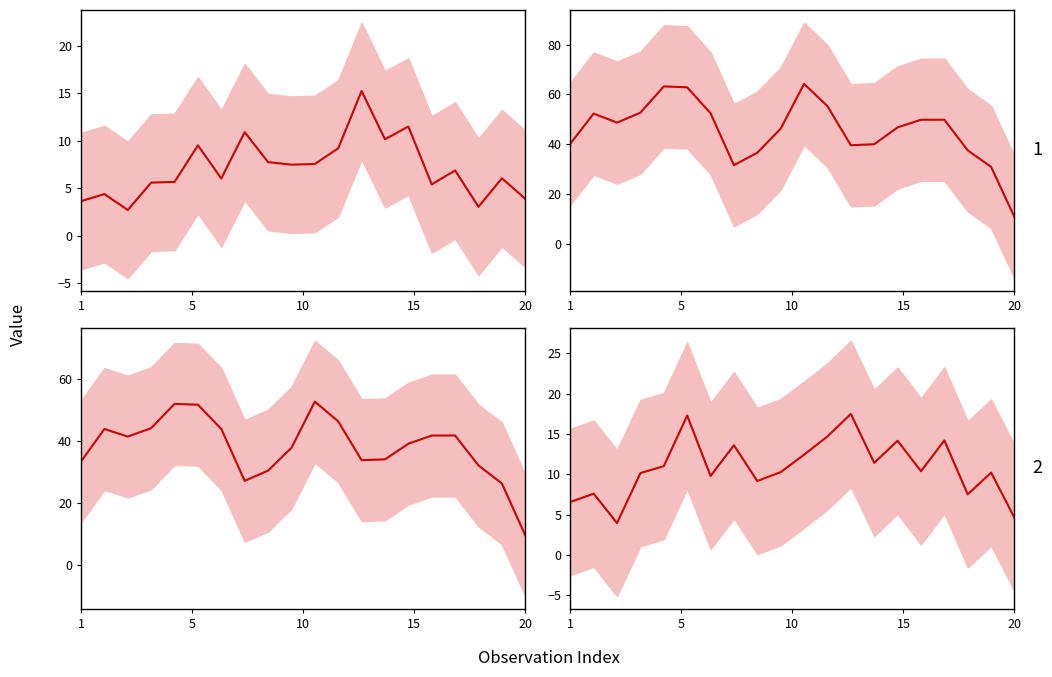

Reading right to left, transcribe all the data shown in this chart.

dnbrad: 3.9	6.1	3.0	6.9	5.4	11.5	10.2	15.2	9.2	7.6	7.5	7.8	10.9	6.0	9.5	5.7	5.6	2.7	4.4	3.6
satz: 10.9	31.0	37.6	49.9	49.9	46.8	40.1	39.7	55.3	64.2	46.3	36.7	31.7	52.5	62.9	63.2	52.7	48.7	52.3	40.3
scan_angle: 9.6	26.3	32.2	41.8	41.8	39.2	34.1	33.9	46.4	52.8	37.9	30.5	27.2	44.0	51.8	52.1	44.2	41.5	43.9	33.5
rade9_mult_nadir_norm: 4.6	10.2	7.5	14.2	10.4	14.2	11.4	17.5	14.7	12.4	10.3	9.2	13.6	9.8	17.3	11.0	10.2	4.0	7.6	6.6